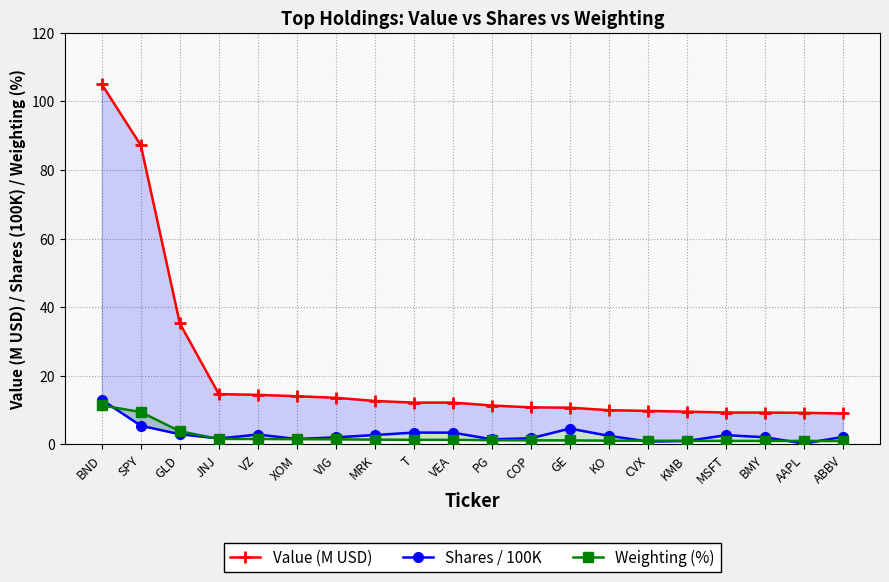

Which series changed the most between KMB and AAPL?

Shares / 100K